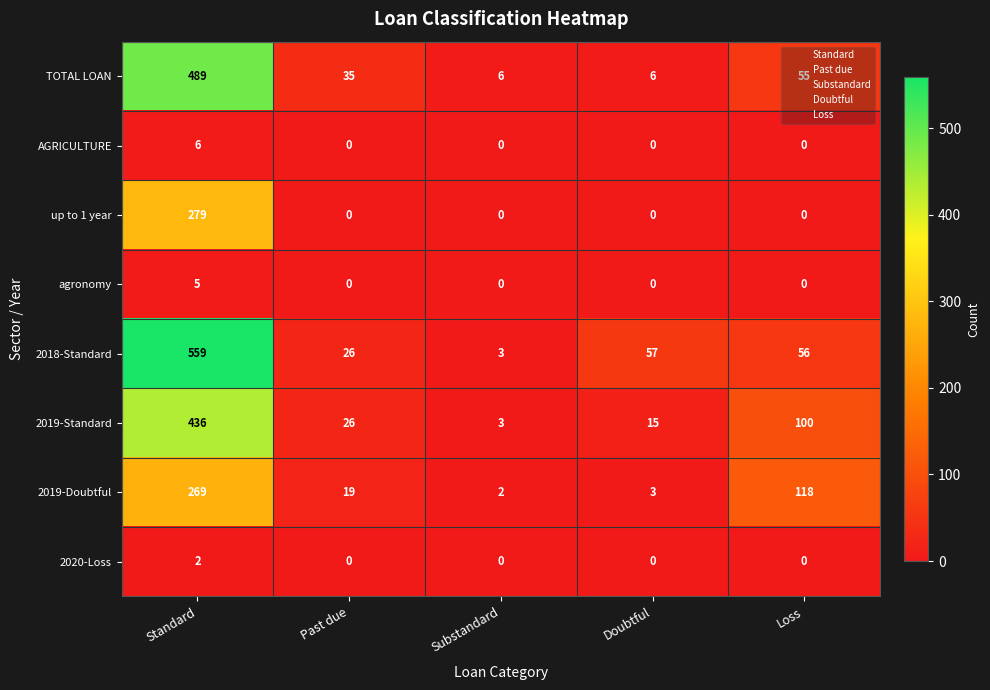

How many AGRICULTURE values are between 0 and 1?

4